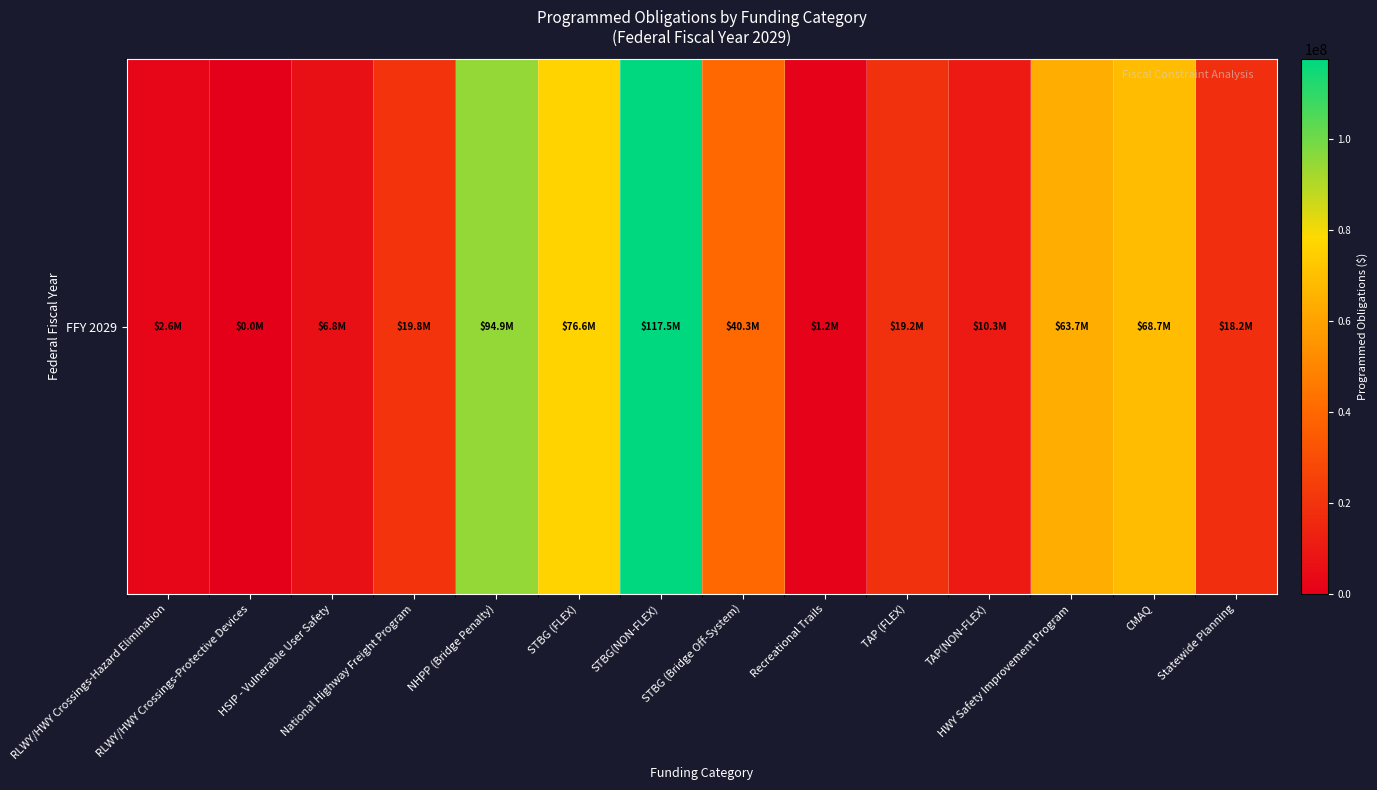

True or false: the data shows 14278400 at HWY Safety Improvement Program.

False